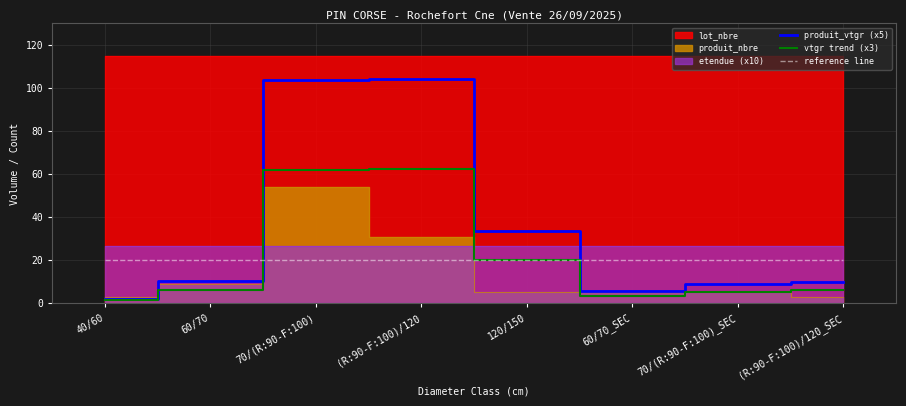

What is the maximum value for vtgr trend (x3)?

62.5